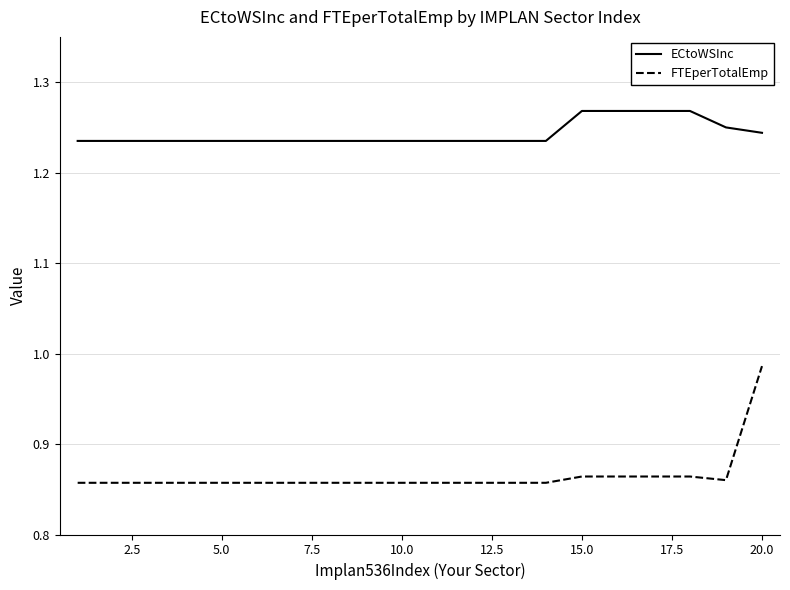

True or false: ECtoWSInc and FTEperTotalEmp intersect in this chart.

False